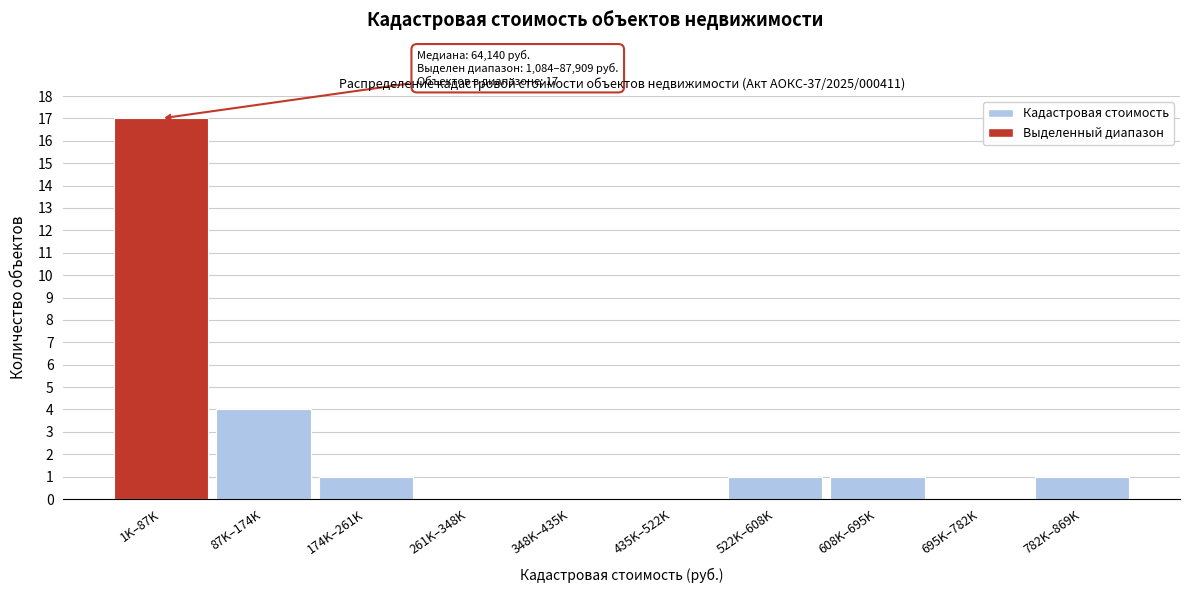

Reading right to left, extract all data points from this chart.

782K–869K=1	695K–782K=0	608K–695K=1	522K–608K=1	435K–522K=0	348K–435K=0	261K–348K=0	174K–261K=1	87K–174K=4	1K–87K=17